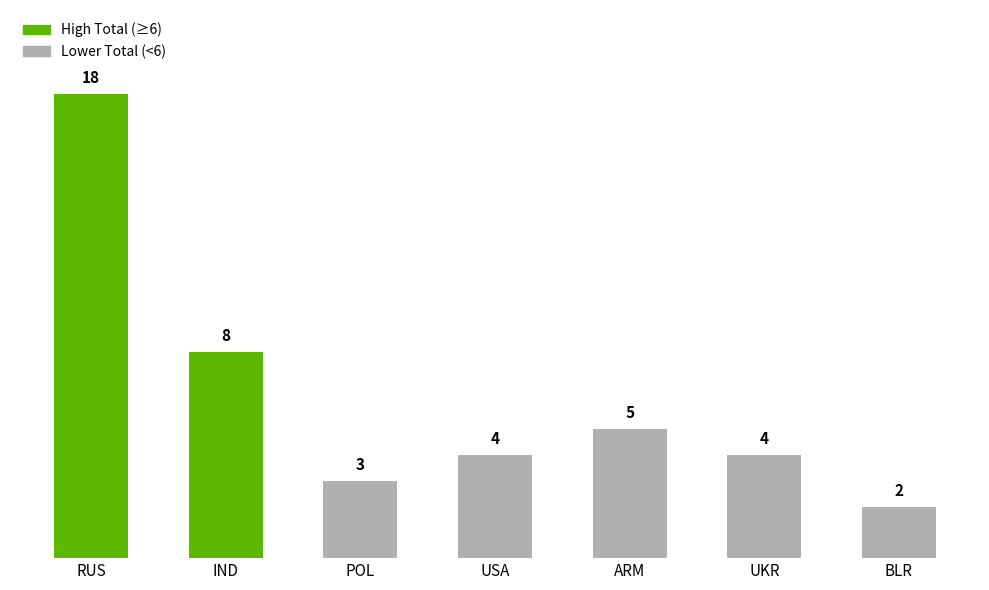

Which category has the highest value across all series?

RUS